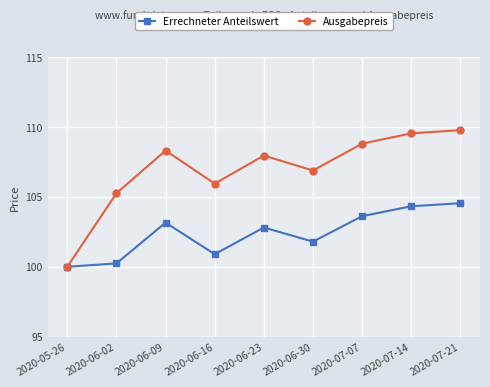

How many data points in Errechneter Anteilswert are less than 102?

4